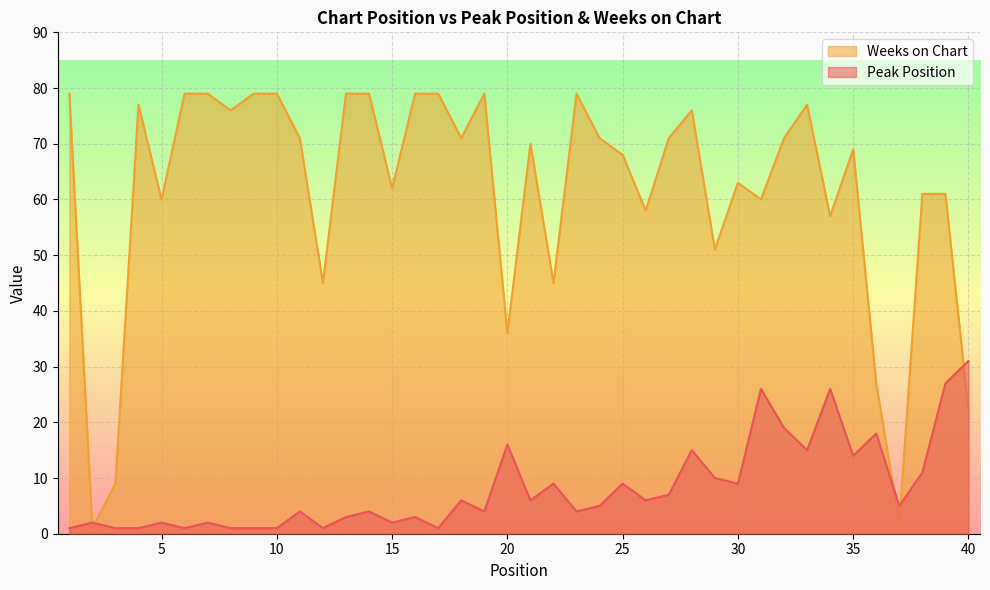

What value does the Weeks on Chart series have at 22, to the nearest 5?

45